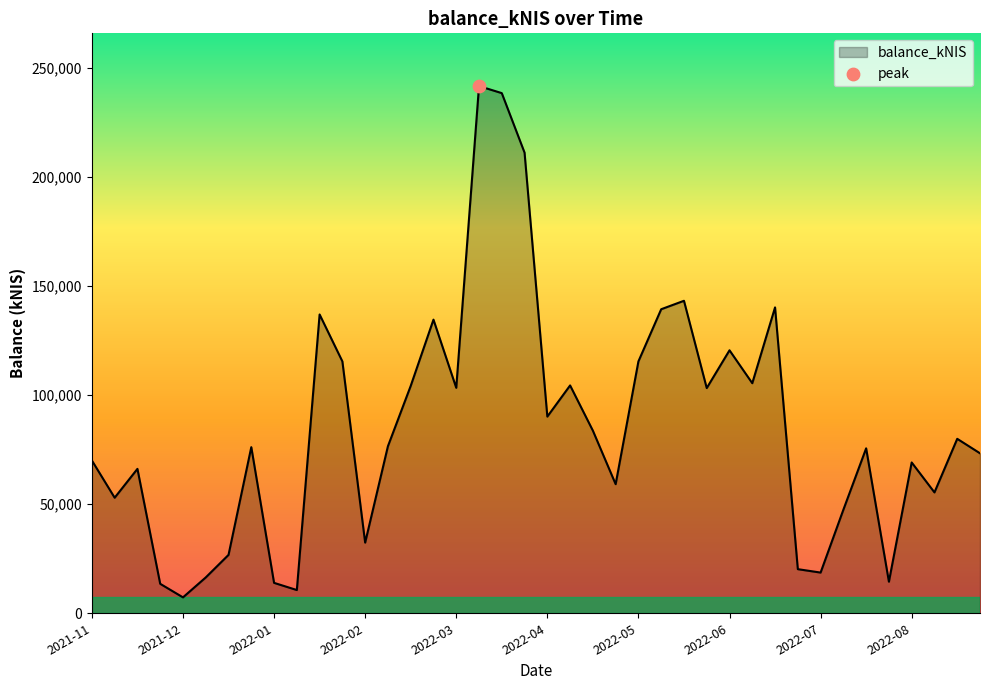

What is the maximum value shown in the chart?

241629.1